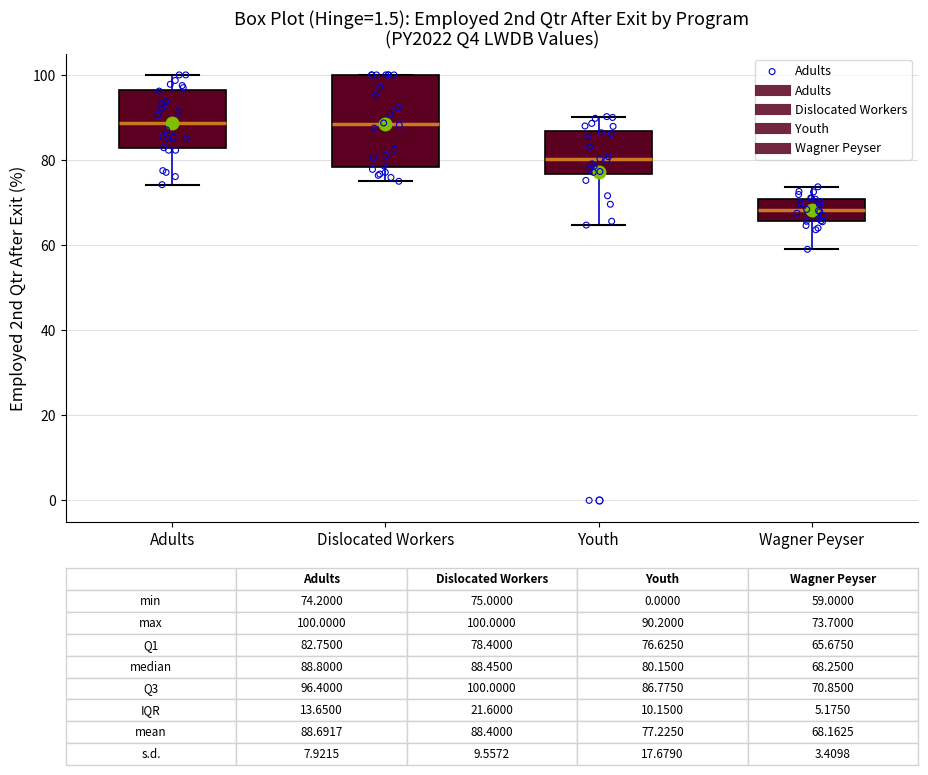

Which box has the lowest median line?

Wagner Peyser